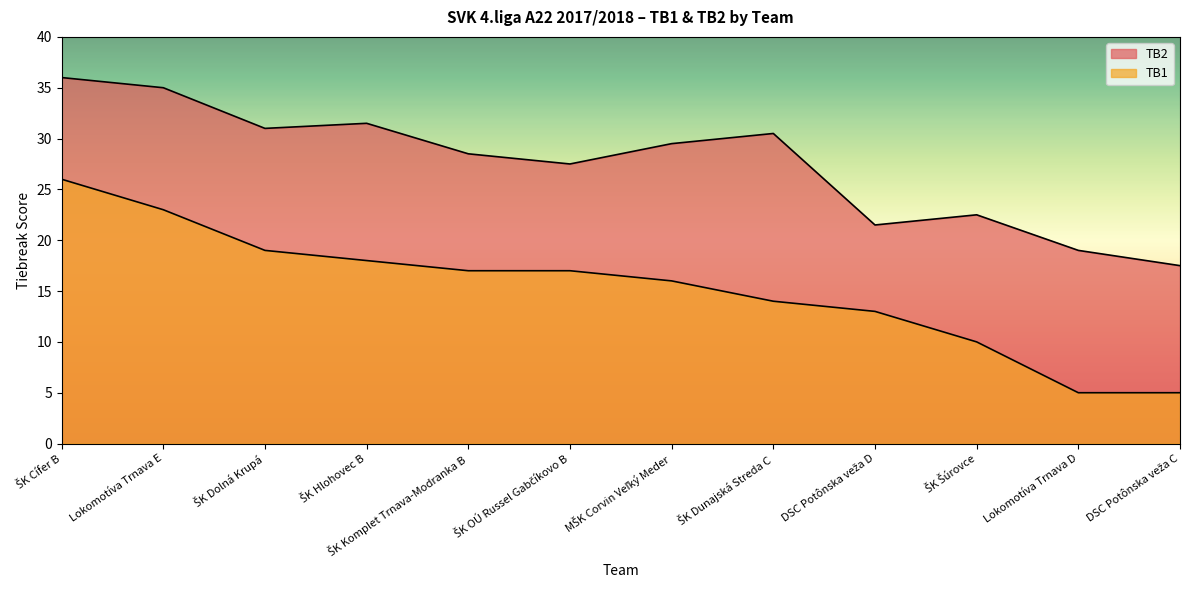

List the series in order of their peak value, lowest first.

TB1, TB2